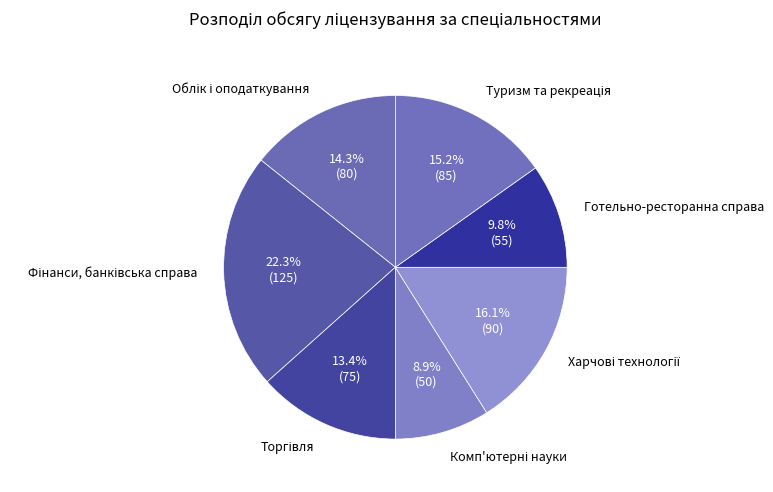

Is there any slice that represents more than half of the pie?

No